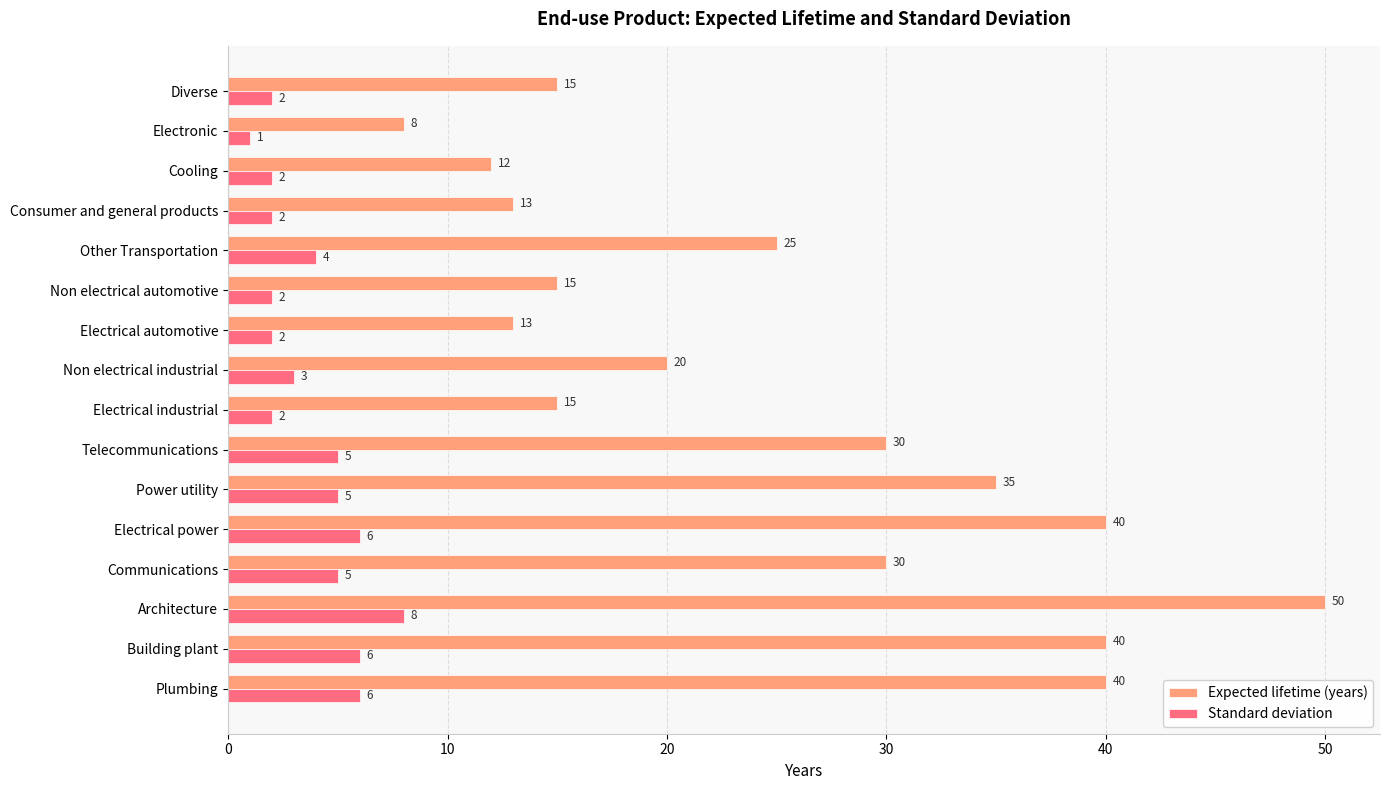

Rank the series by their maximum value, from lowest to highest.

Standard deviation, Expected lifetime (years)